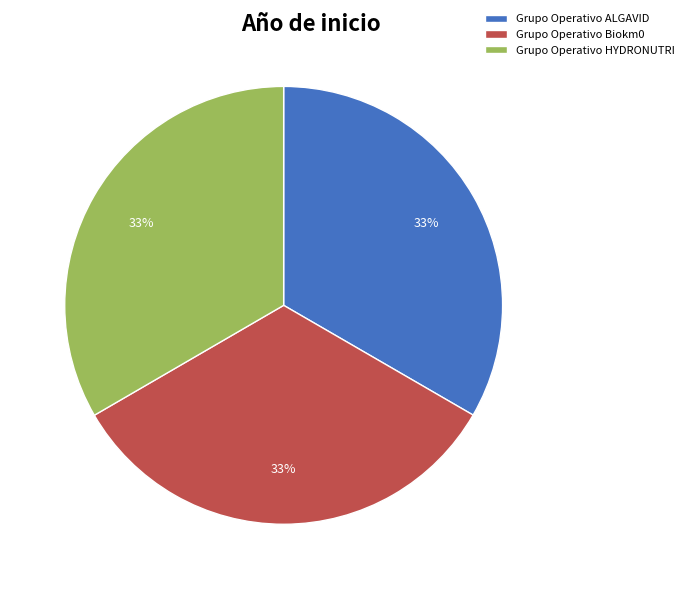

To the nearest percent, what portion does Grupo Operativo Biokm0 represent?

33%